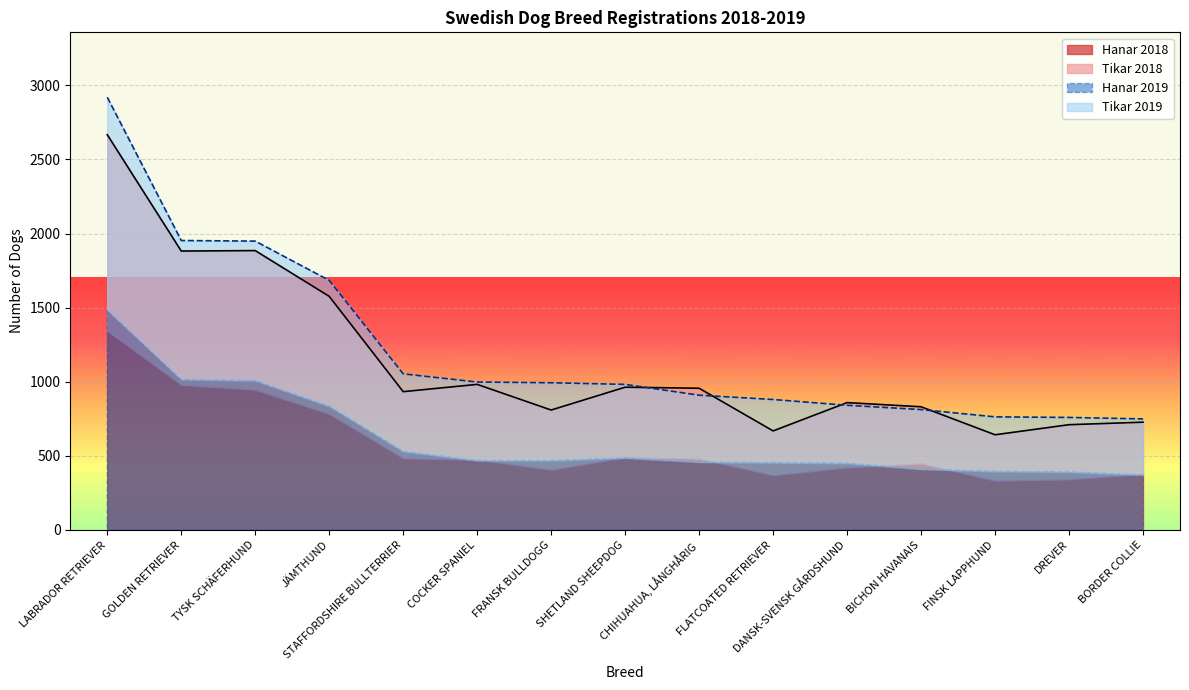

What is the spread (max minus min) of values at COCKER SPANIEL?

16